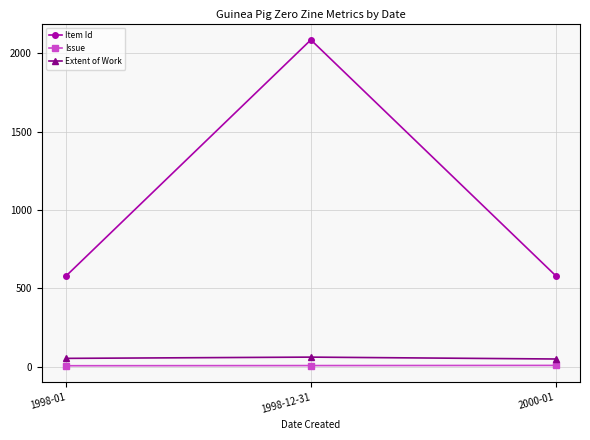

What is the sum of the Extent of Work values at 1998-01 and 2000-01?

100